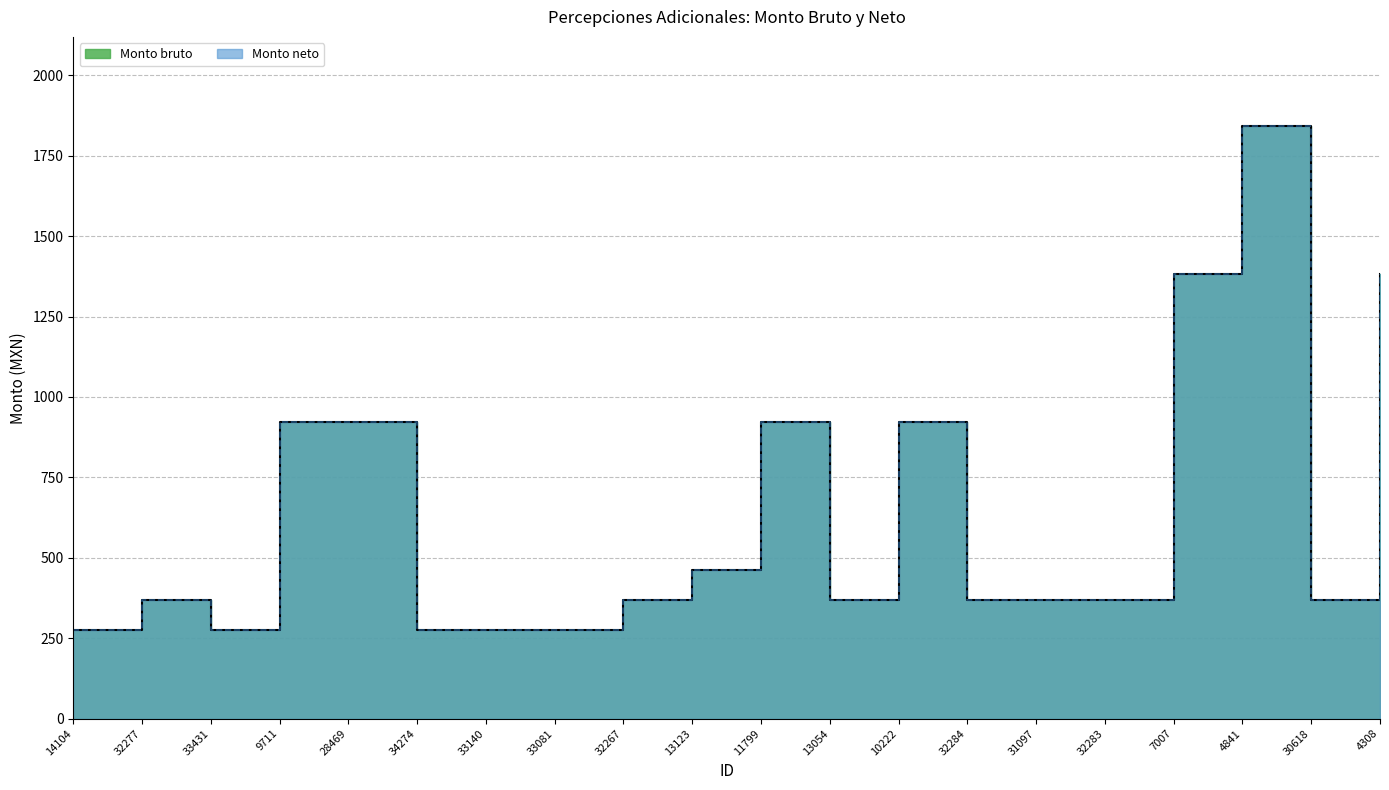

Which has a higher value, 32283 or 33140?

32283